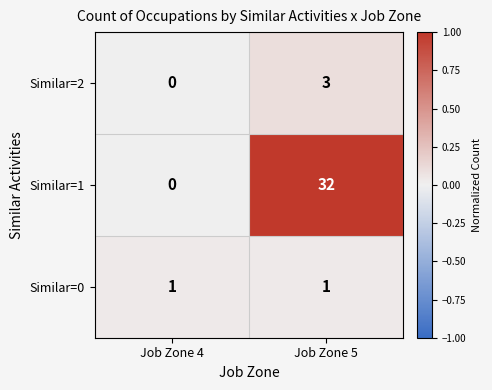

Between Job Zone 4 and Job Zone 5, which series saw the biggest shift?

Similar=1